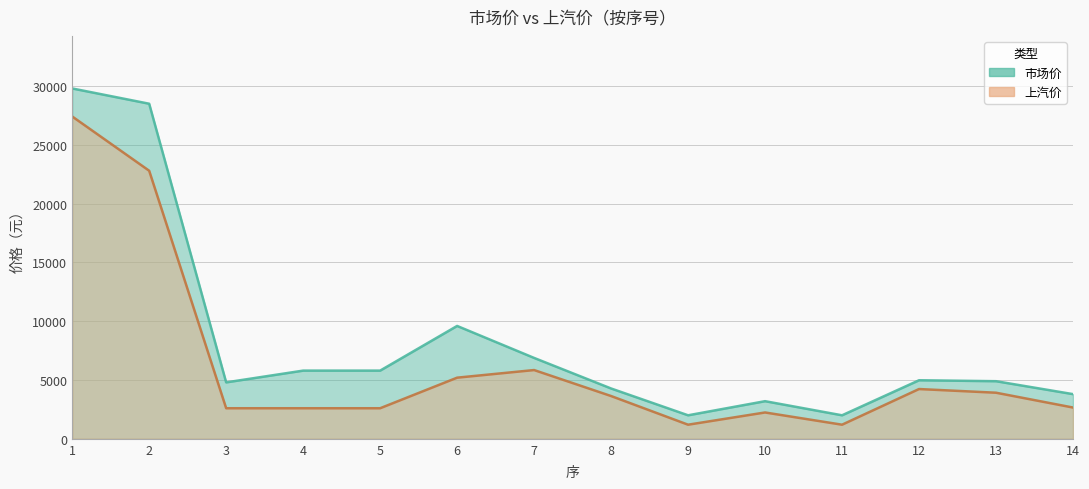

What is the sum of the 市场价 values at 6 and 4?

15400